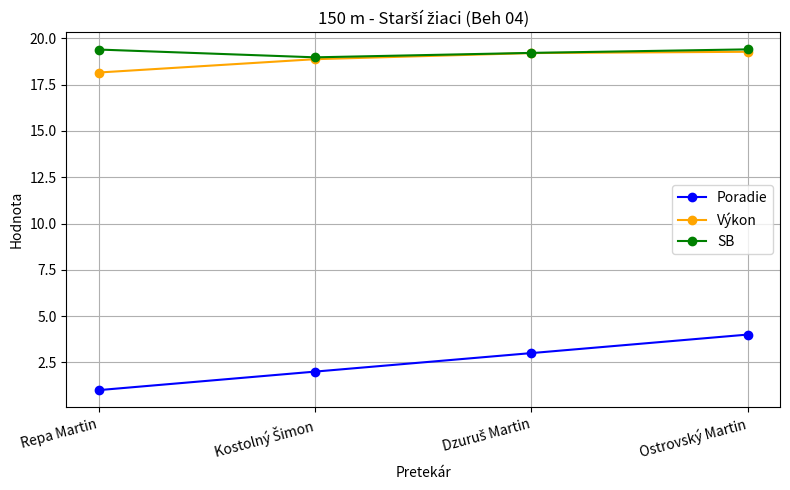

Is this an area chart (filled region under the line)?

No